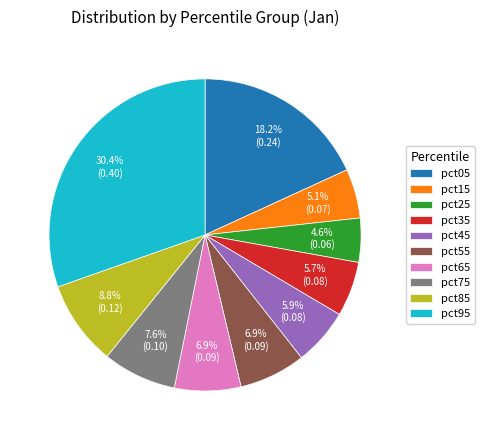

What portion of the pie excludes pct75?

92.4%